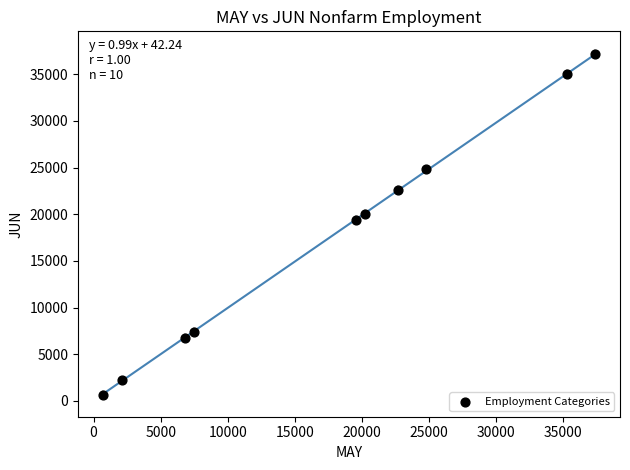

What is the range of X values (max minus min)?

36725